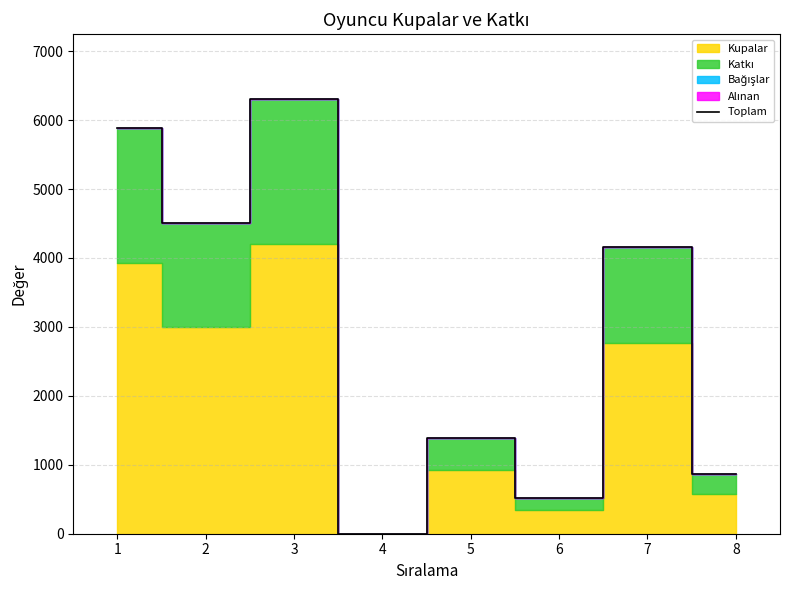

At which label is the value closest to 3150?

7